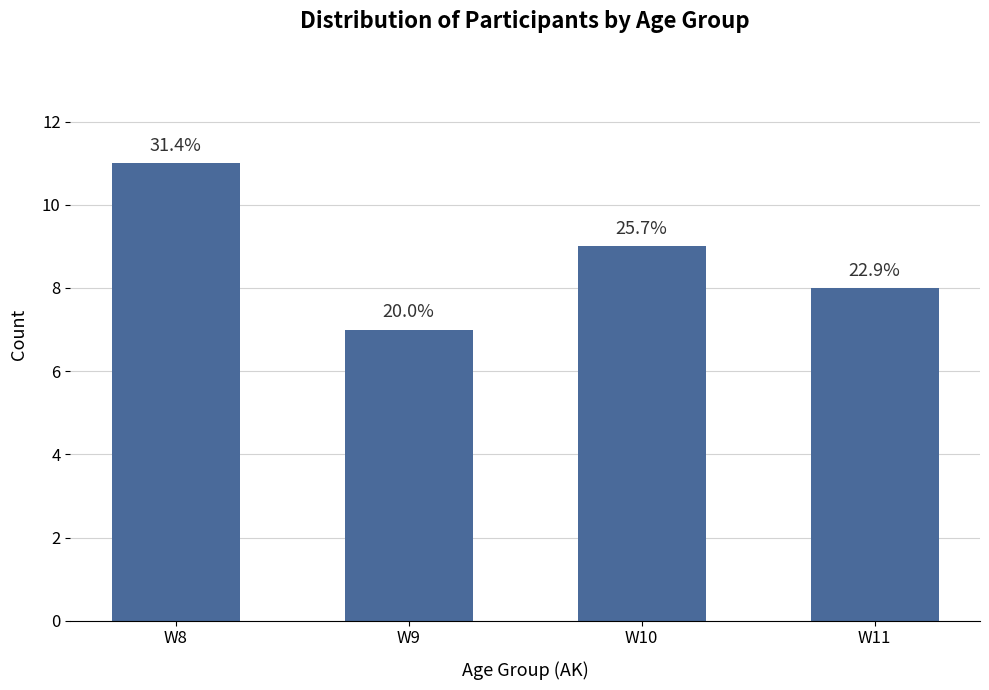

At which category does the chart reach its minimum across all series?

W9